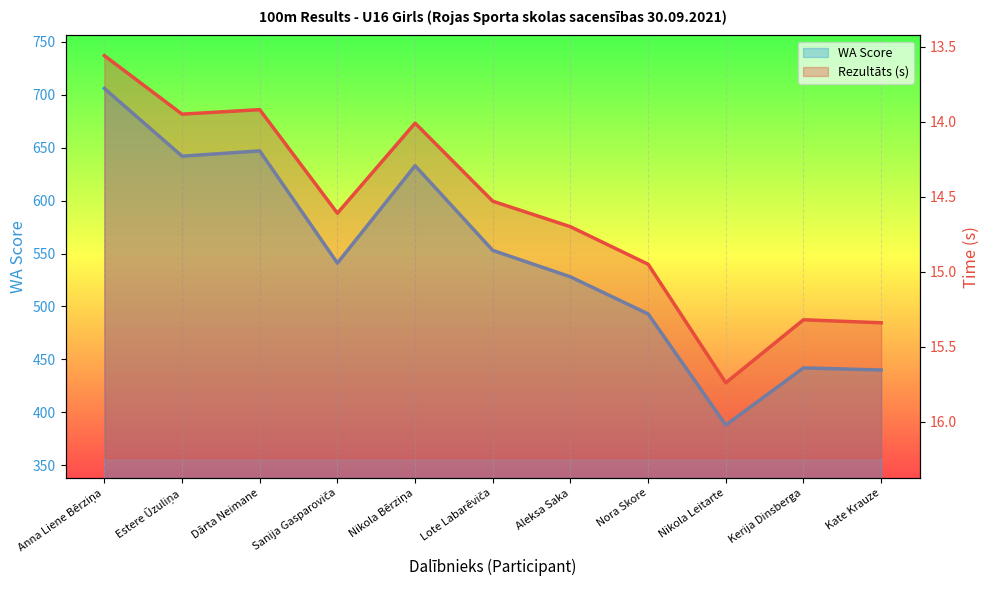

Is it true that Rezultāts (s, line) equals 14.5 at Lote Labarēviča?

True